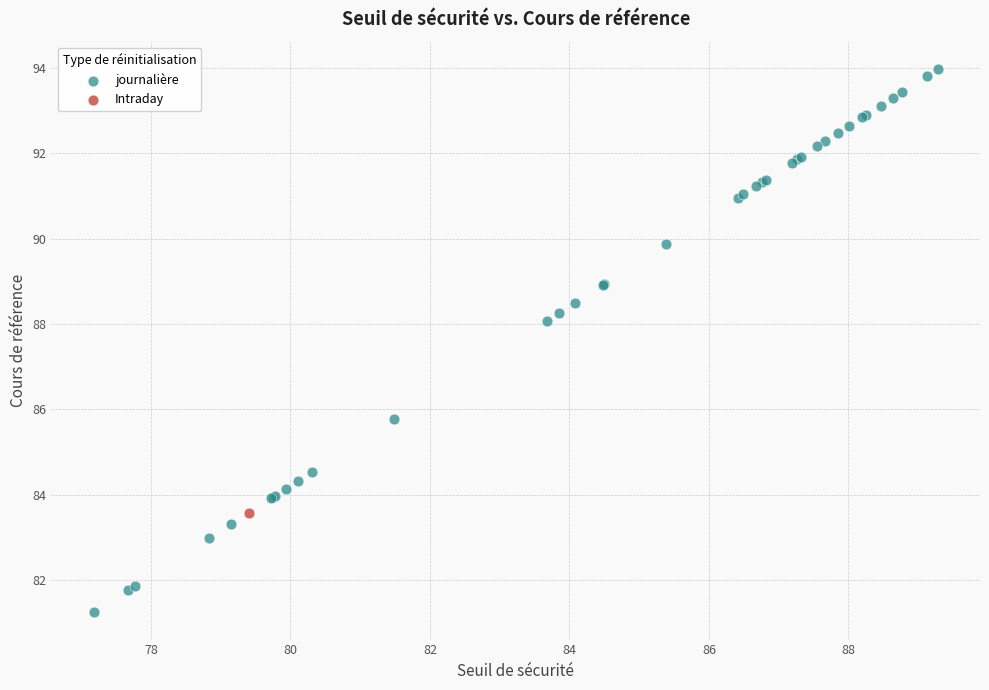

What are all the series names shown in the legend?

journalière, Intraday